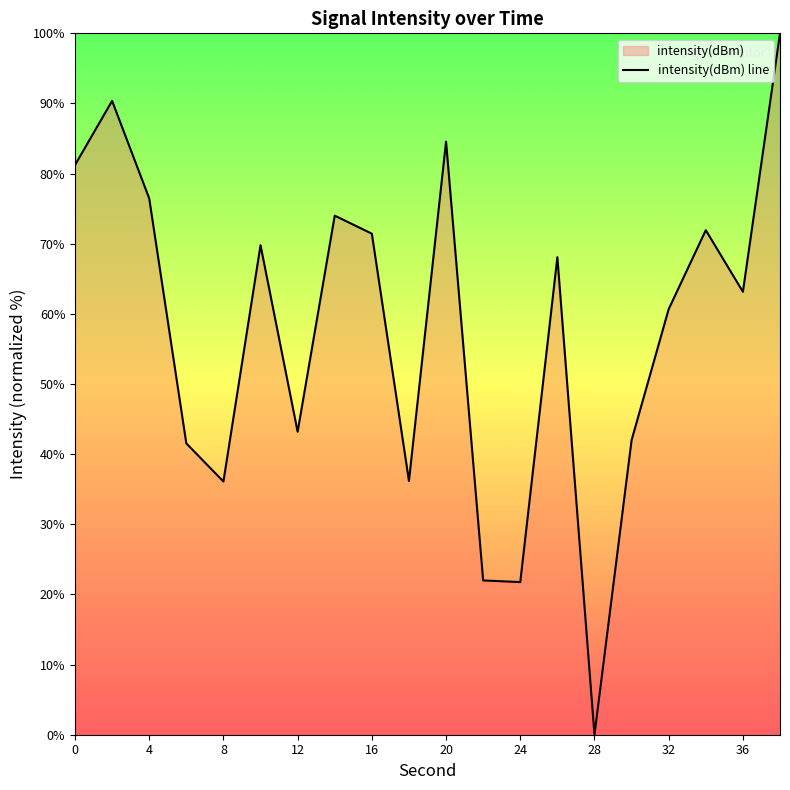

What is the change in value from 16 to 24?

-49.7